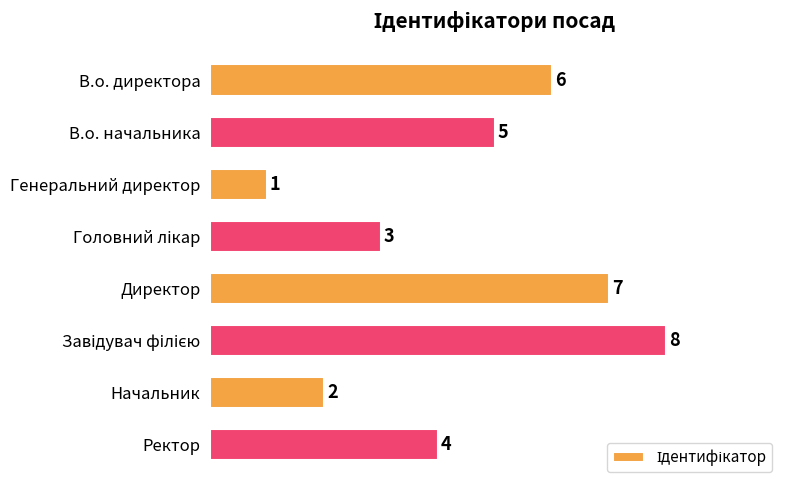

Does the chart contain any negative values?

No